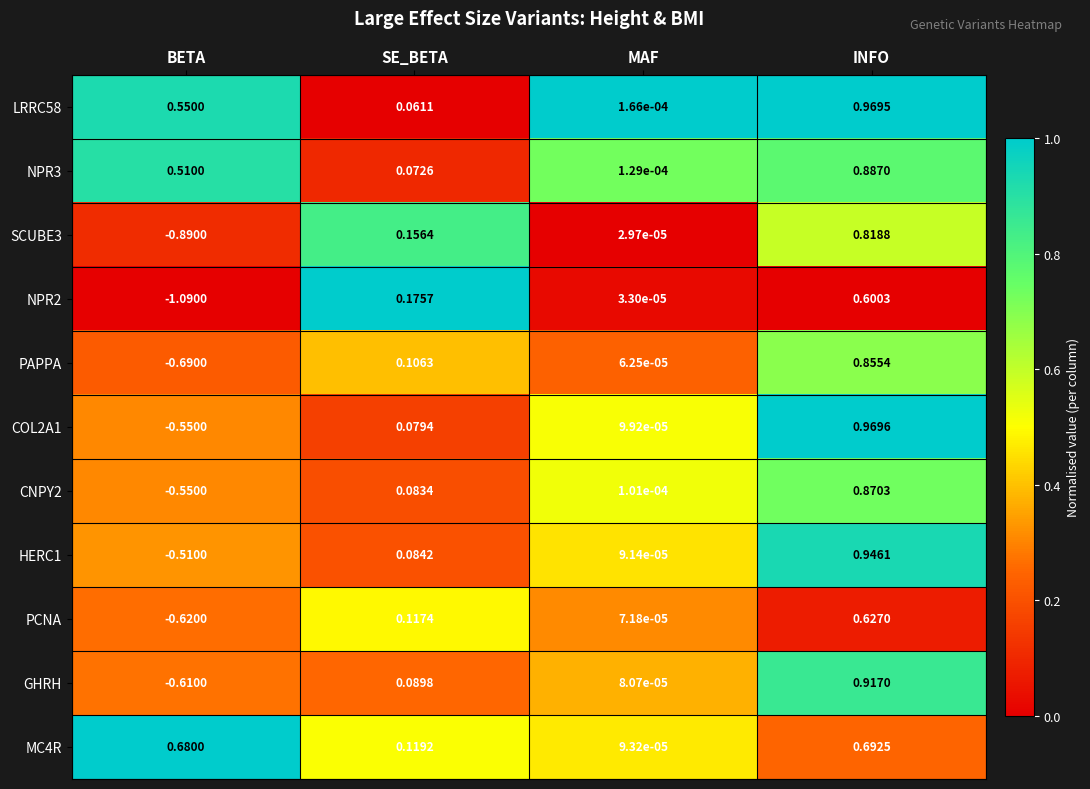

At which label does CNPY2 reach its minimum?

BETA